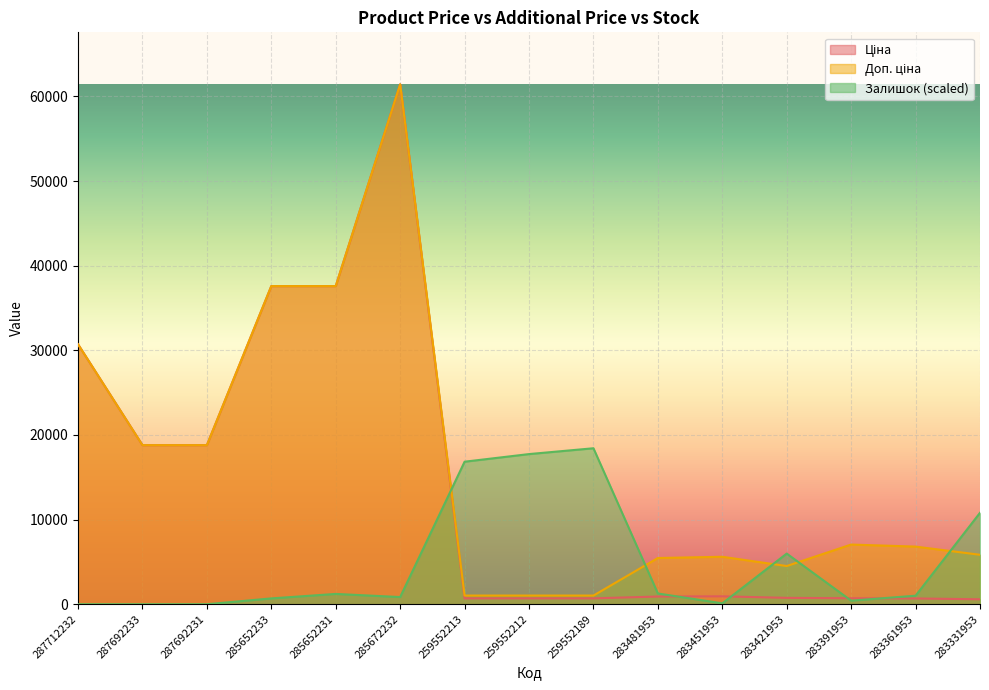

Reading right to left, extract all data points from this chart.

Ціна: 584.4	681.0	705.1	752.2	934.5	910.4	693.7	693.7	693.7	61434.3	37593.6	37593.6	18796.8	18796.8	30717.1
Доп. ціна: 5843.9	6809.8	7051.3	4513.3	5607.2	5462.3	1024.6	1024.6	1024.6	61434.3	37593.6	37593.6	18796.8	18796.8	30717.1
Залишок: 10804.0	1006.3	423.7	5984.5	105.9	1271.1	18430.3	17741.8	16841.5	847.4	1218.1	688.5	0.0	0.0	0.0